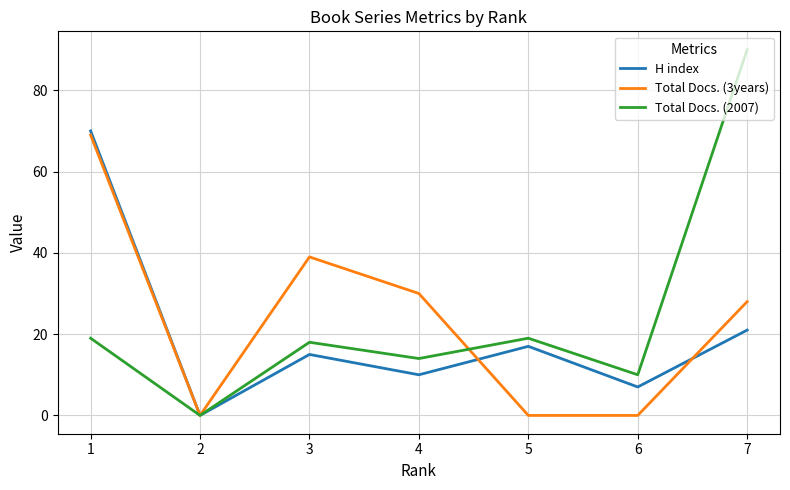

Reading right to left, extract all data points from this chart.

H index: 7=21	6=7	5=17	4=10	3=15	2=0	1=70
Total Docs. (3years): 7=28	6=0	5=0	4=30	3=39	2=0	1=69
Total Docs. (2007): 7=90	6=10	5=19	4=14	3=18	2=0	1=19